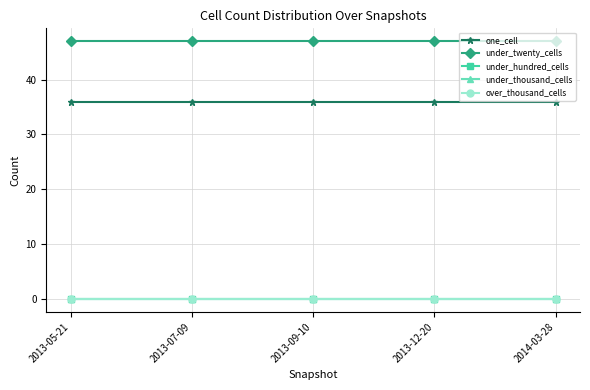

What is the label of the 3rd point from the left?

2013-09-10